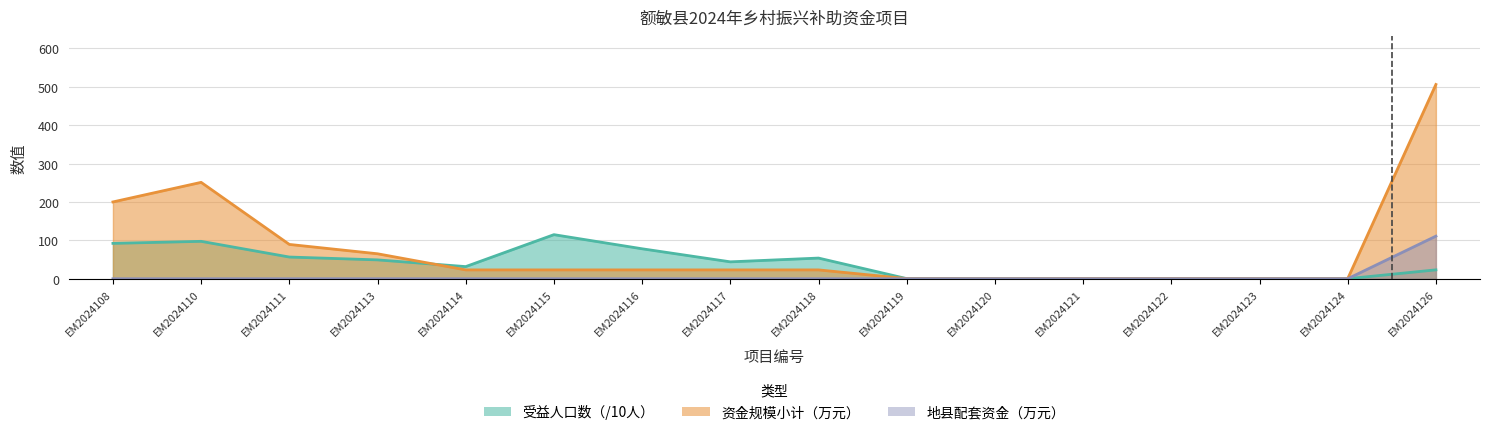

True or false: 资金规模小计 and 地县配套 intersect in this chart.

False